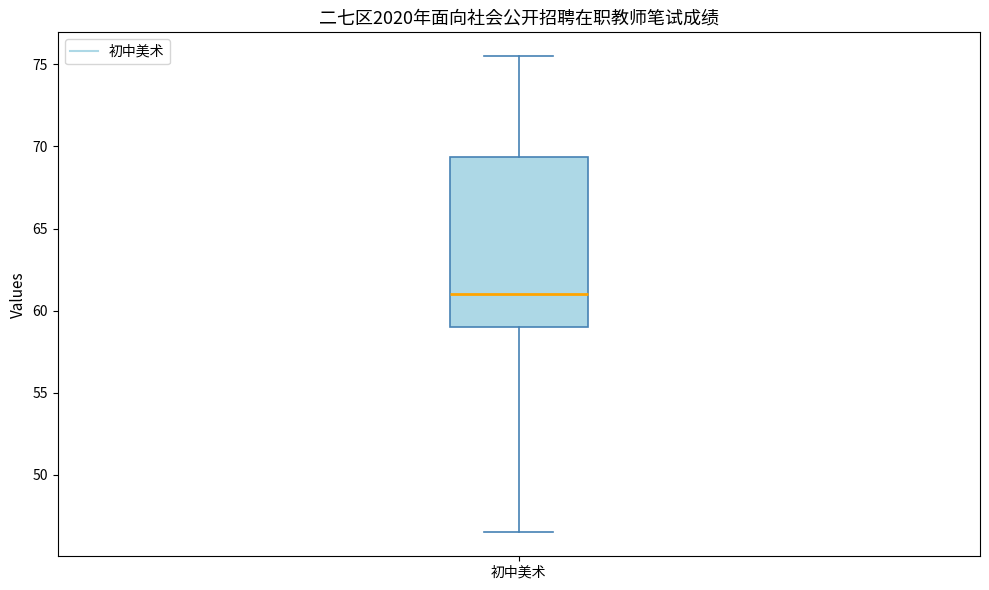

Transcribe this box plot: give where the median line is, the range the box spans, and where the two whiskers end, as read against the y-axis. The values are not printed on the chart, so give them approximately, as read against the axis.

median 61.0, box 59.0 to 69.5, whiskers 46.5 to 75.5